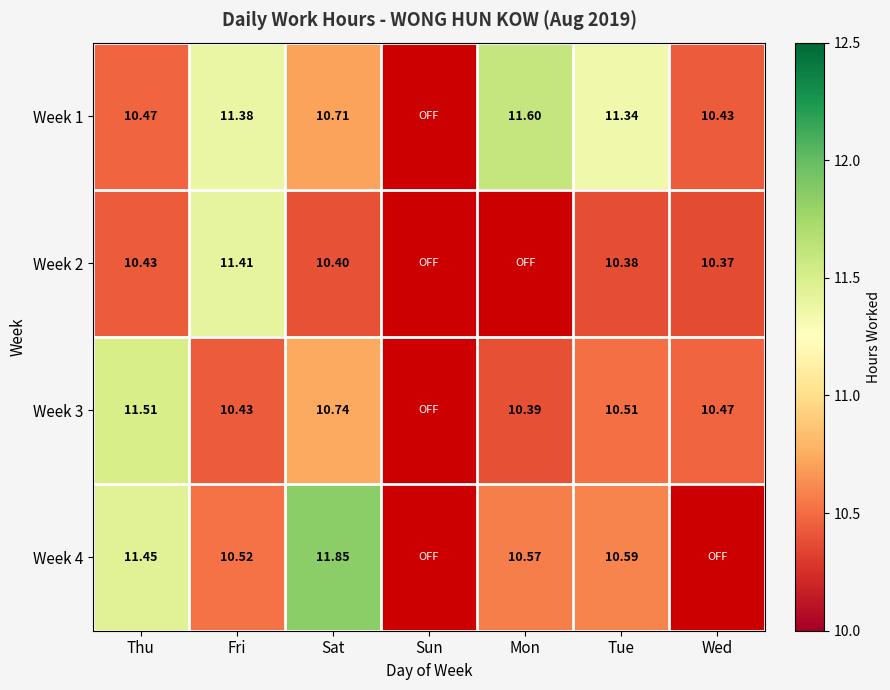

Is the value of Week 3 at Wed greater than the value of Week 2 at Thu?

Yes